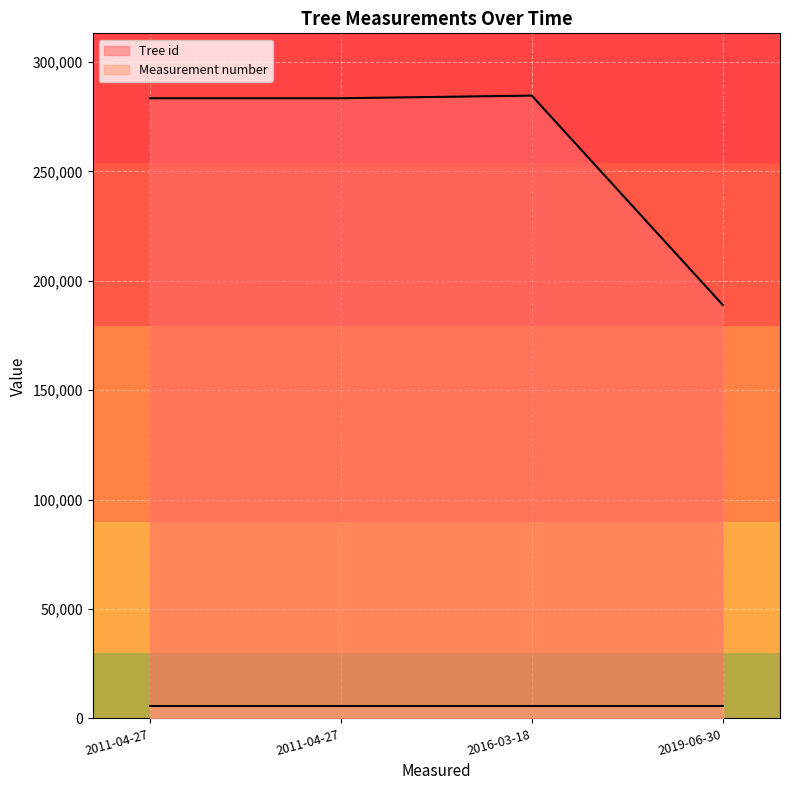

What is the minimum value shown in the chart?

5693.7